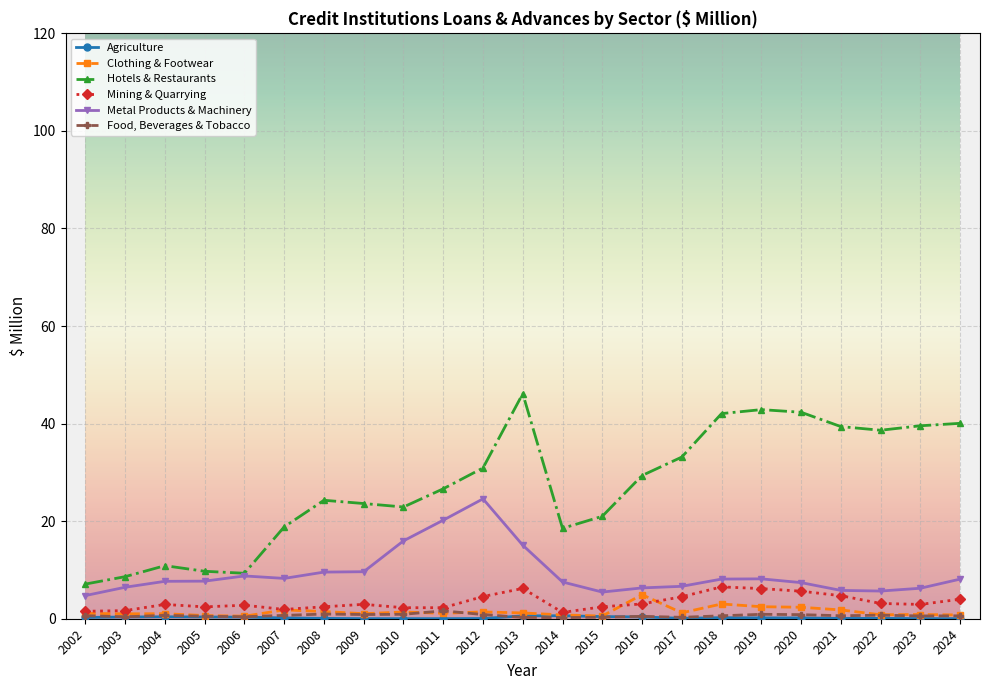

Is the value of Hotels & Restaurants at 2020 greater than the value of Metal Products & Machinery at 2008?

Yes